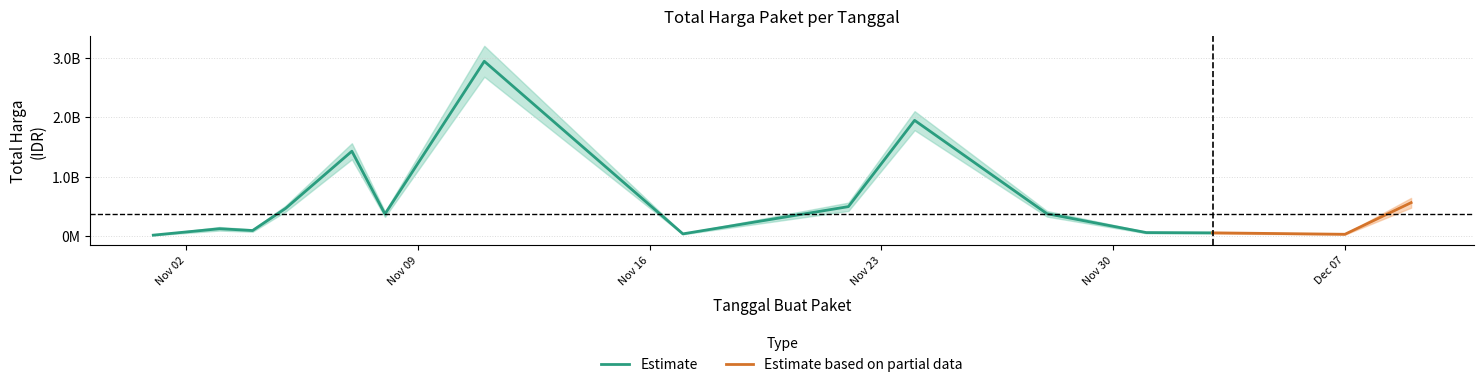

What value does the data have at 2021-11-07, to the nearest 10?

1425867900